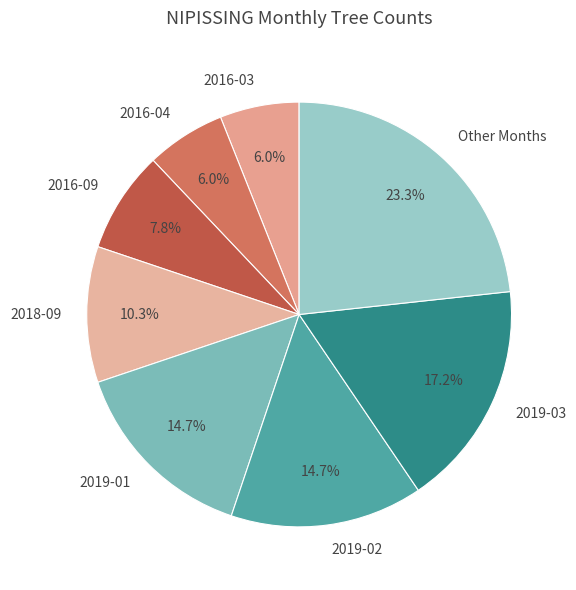

What portion of the pie excludes 2019-02?

85.3%